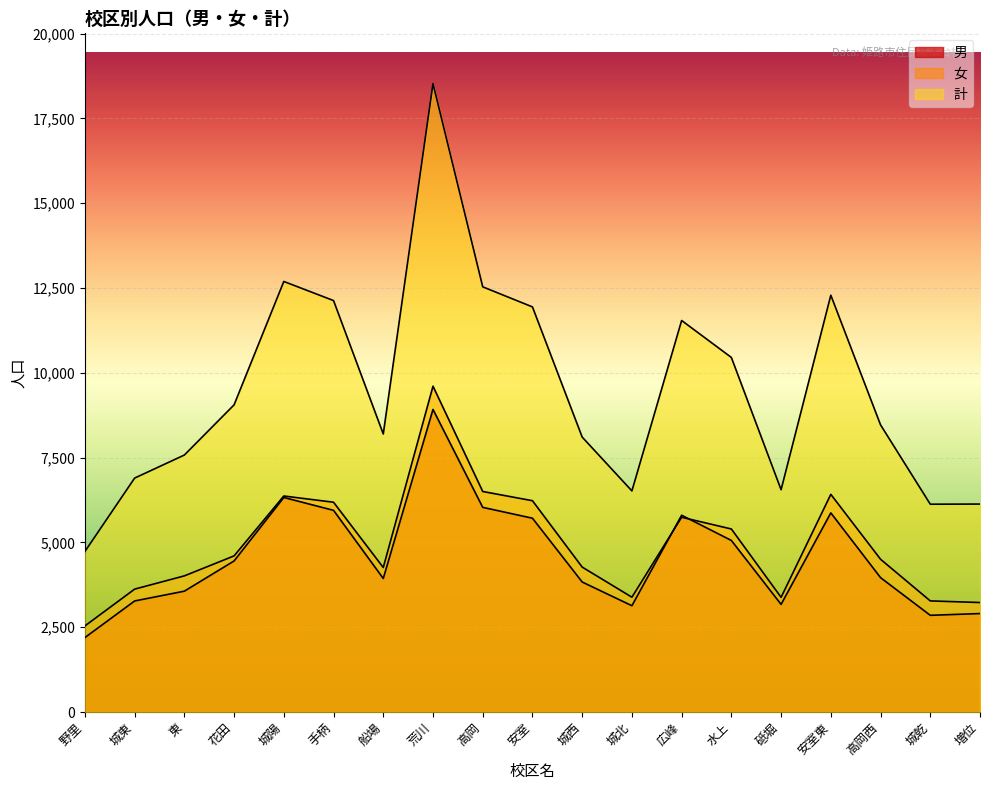

What is the minimum value shown in the chart?

2195